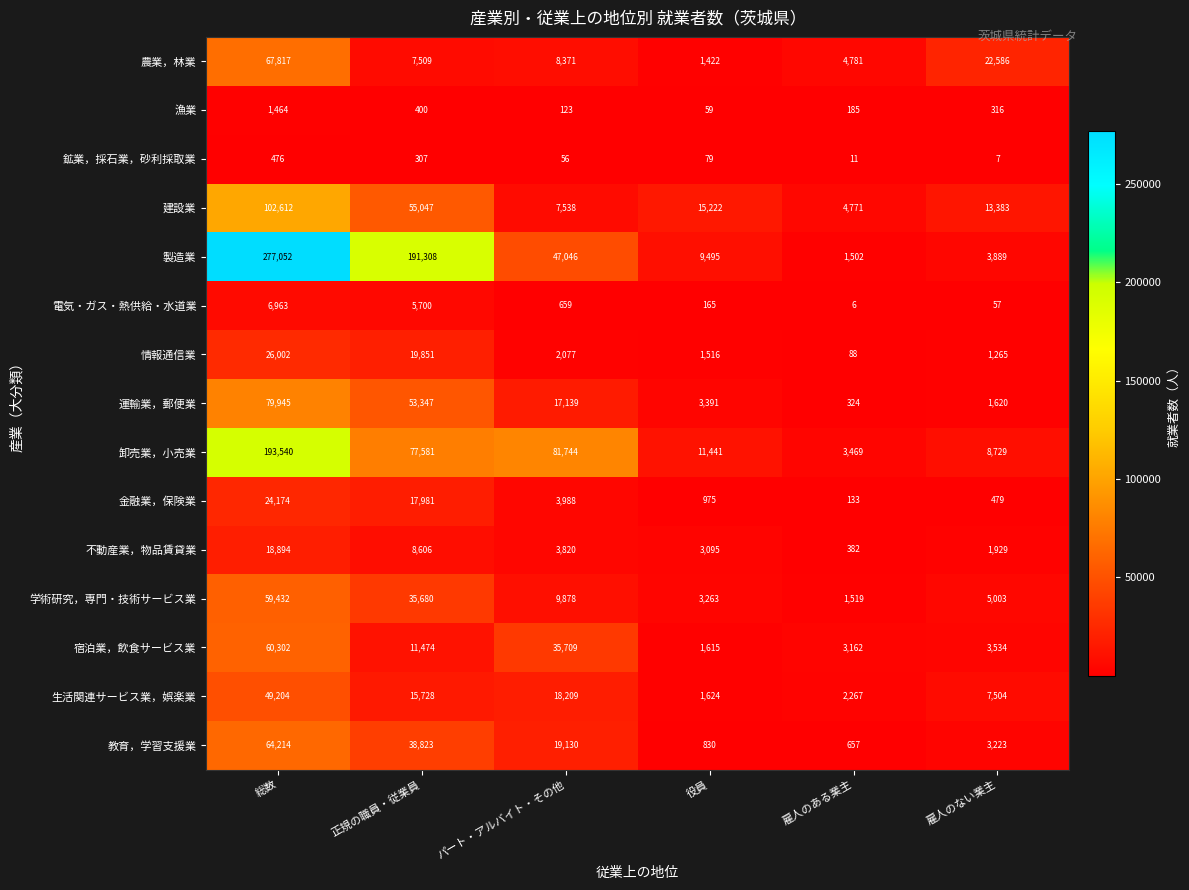

What is the difference between the maximum and minimum values in the 電気・ガス・熱供給・水道業 series?

6957